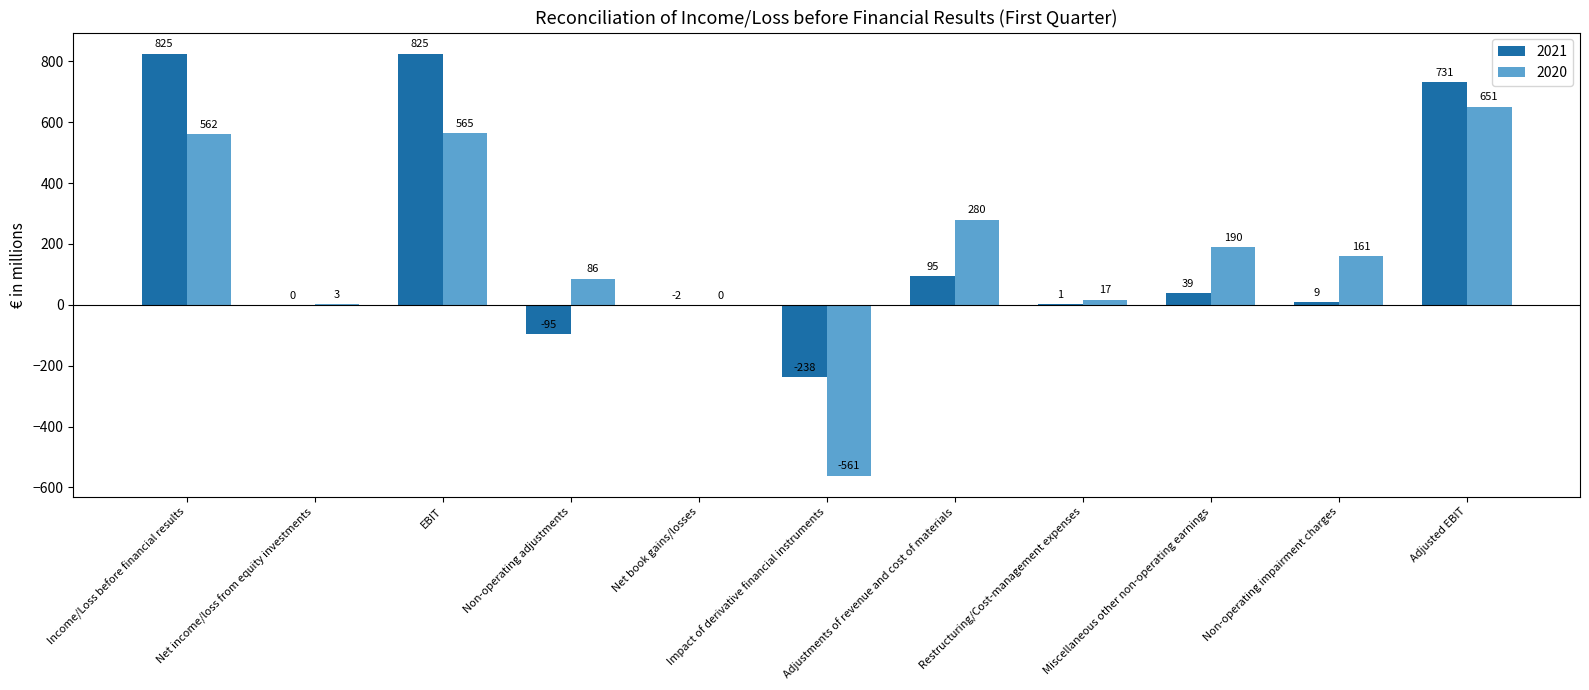

Count the number of categories in the chart.

11